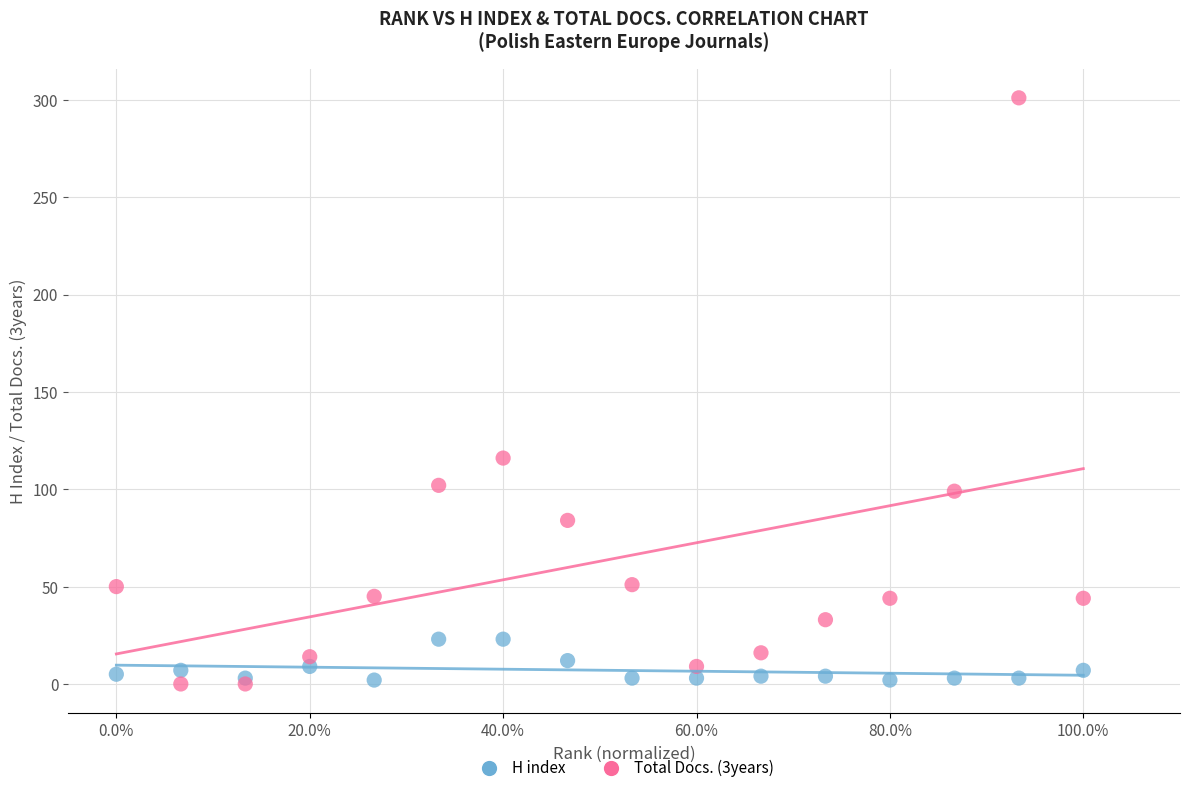

What are all the series names shown in the legend?

H index, Total Docs. (3years)